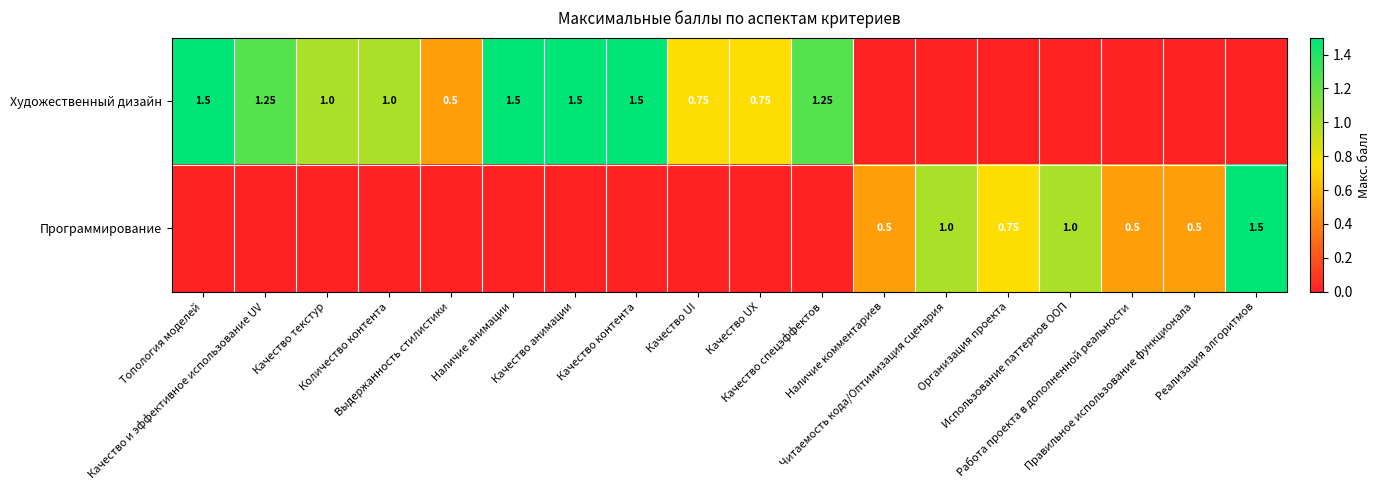

Read the Программирование value at Правильное использование функционала.

0.5